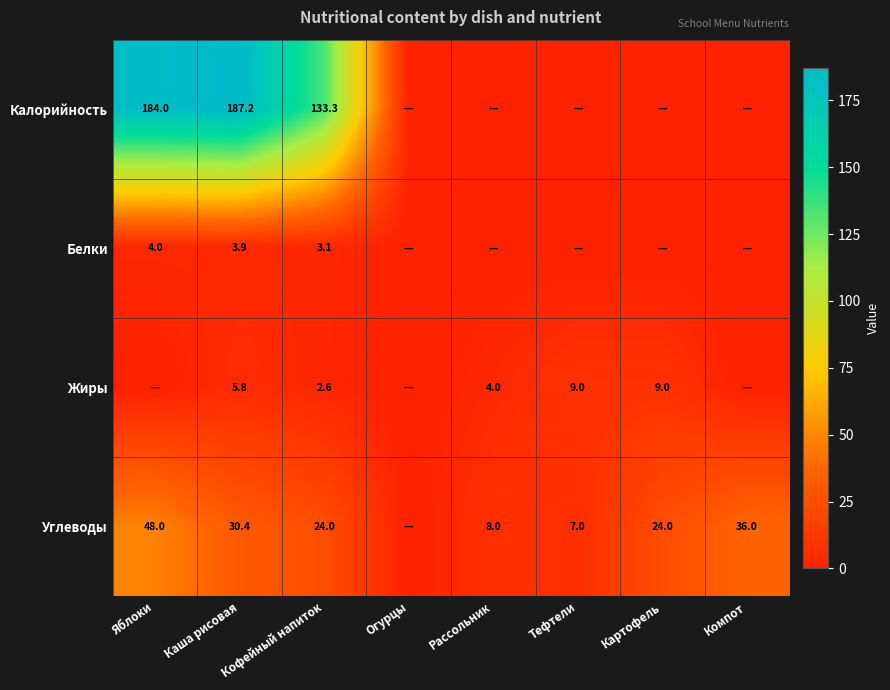

Which label corresponds to the smallest value in the chart?

Огурцы